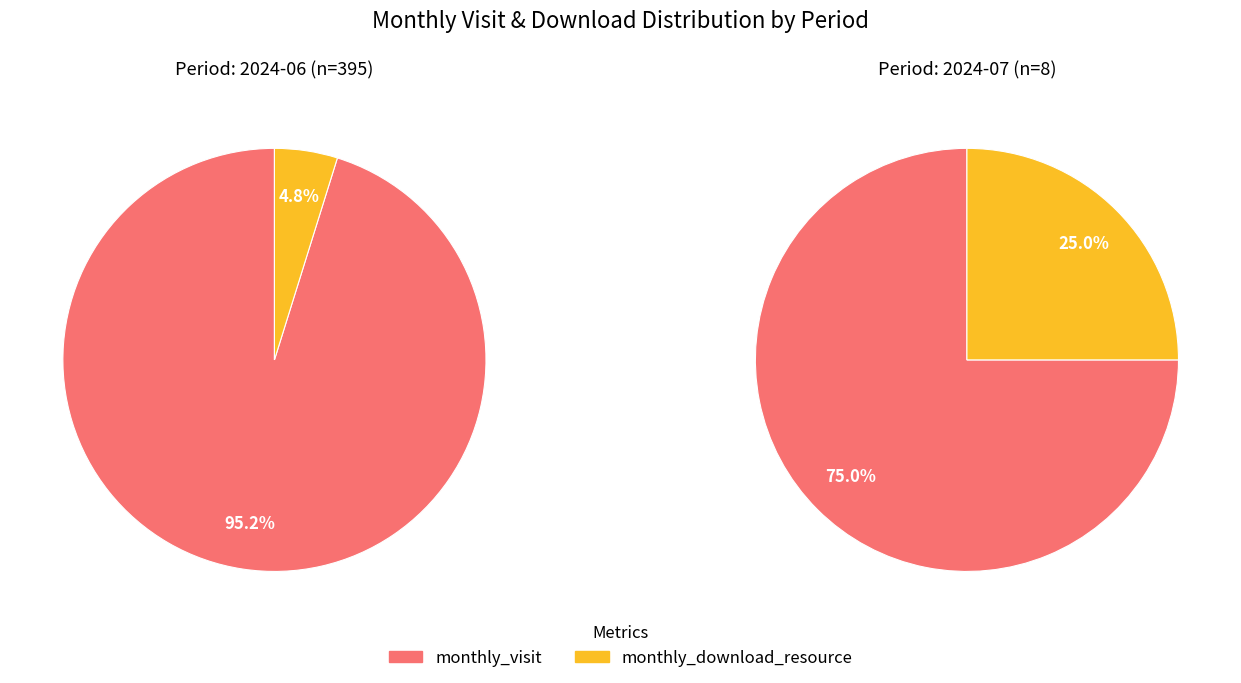

The monthly_visit slice represents 75% of the pie. True or false?

True